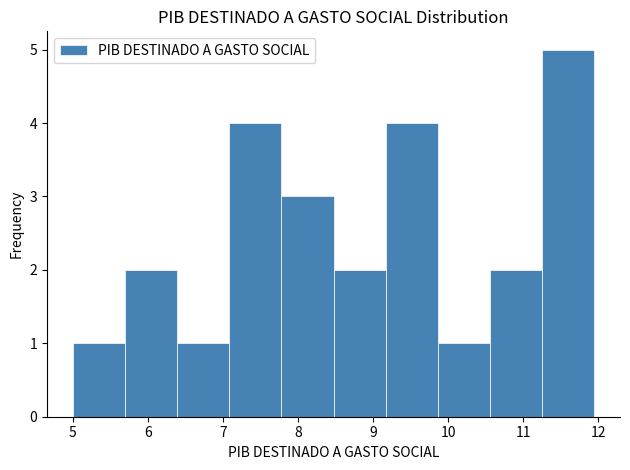

Reading left to right, transcribe this chart: for each bar, give the range it covers on the x-axis and its height. Neither the bar edges nor the heights are printed on the chart, so give them approximately, as read against the axes.

5.0 to 5.7: 1
5.7 to 6.4: 2
6.4 to 7.1: 1
7.1 to 7.8: 4
7.8 to 8.5: 3
8.5 to 9.2: 2
9.2 to 9.9: 4
9.9 to 10.6: 1
10.6 to 11.2: 2
11.2 to 11.9: 5